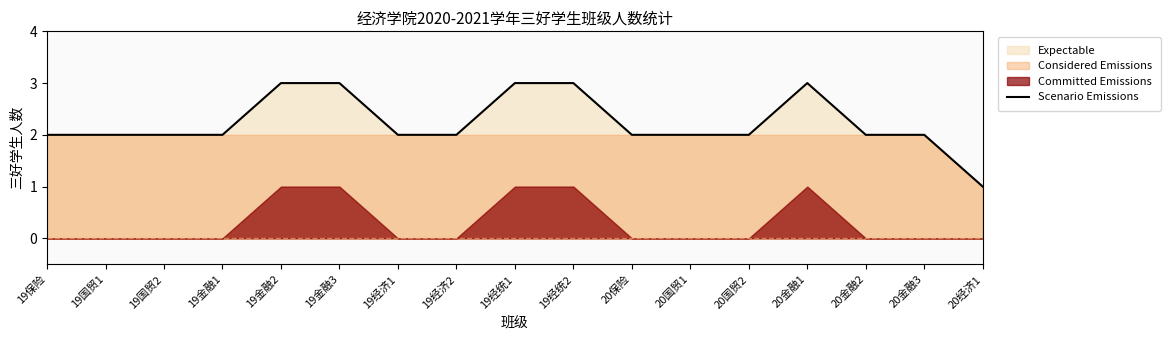

Rank the categories by value from highest to lowest.

19金融2, 19金融3, 19经统1, 19经统2, 20金融1, 19保险, 19国贸1, 19国贸2, 19金融1, 19经济1, 19经济2, 20保险, 20国贸1, 20国贸2, 20金融2, 20金融3, 20经济1